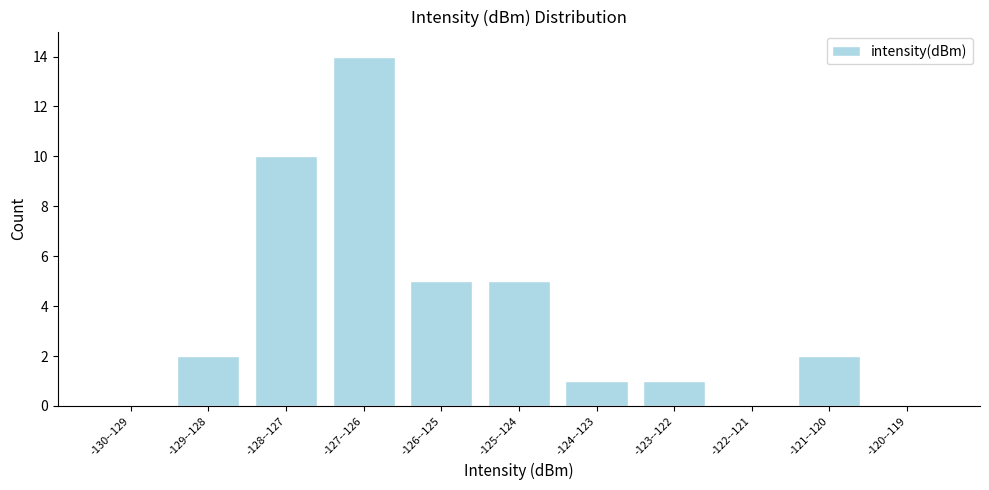

Reading left to right, extract all data points from this chart.

-130--129=0	-129--128=2	-128--127=10	-127--126=14	-126--125=5	-125--124=5	-124--123=1	-123--122=1	-122--121=0	-121--120=2	-120--119=0